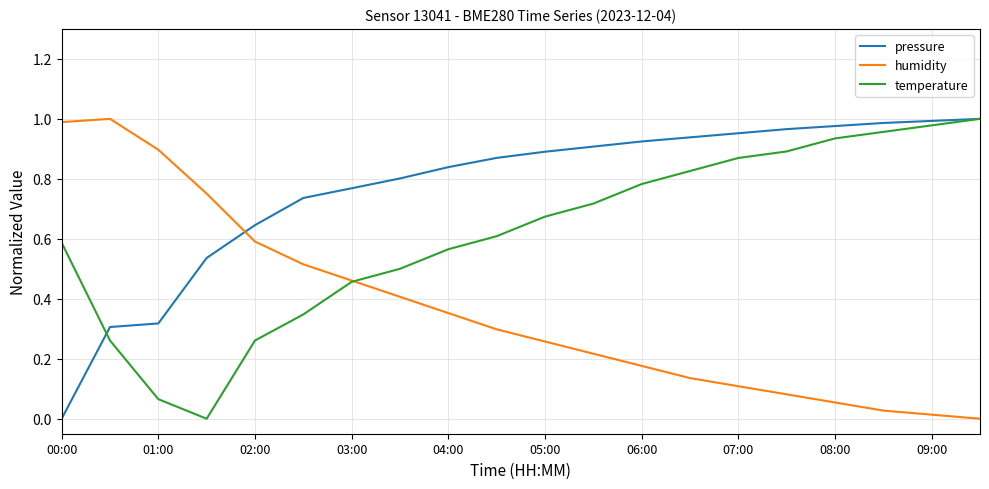

Rank the series by their average value, from lowest to highest.

humidity, temperature, pressure